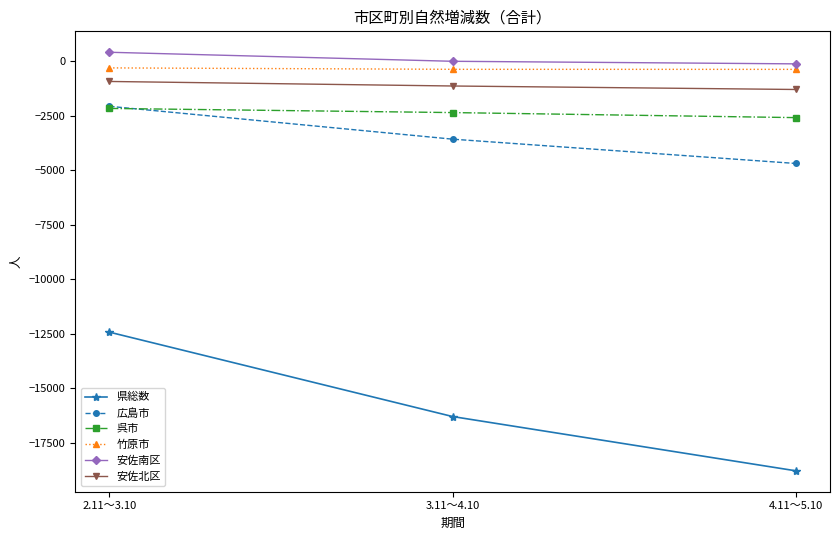

At which label does 呉市 reach its minimum?

4.11～5.10